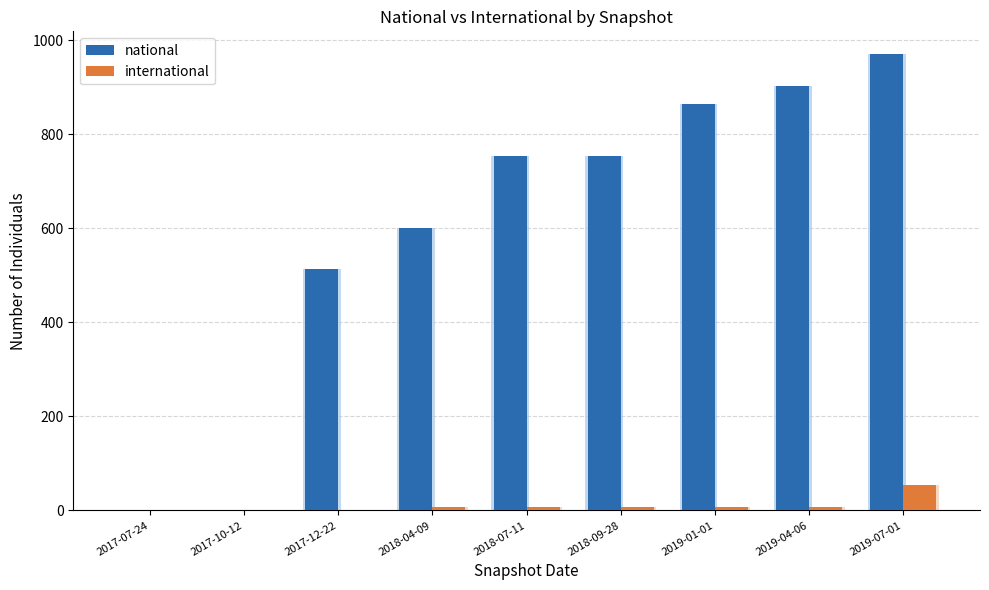

What is the spread (max minus min) of values at 2019-04-06?

895